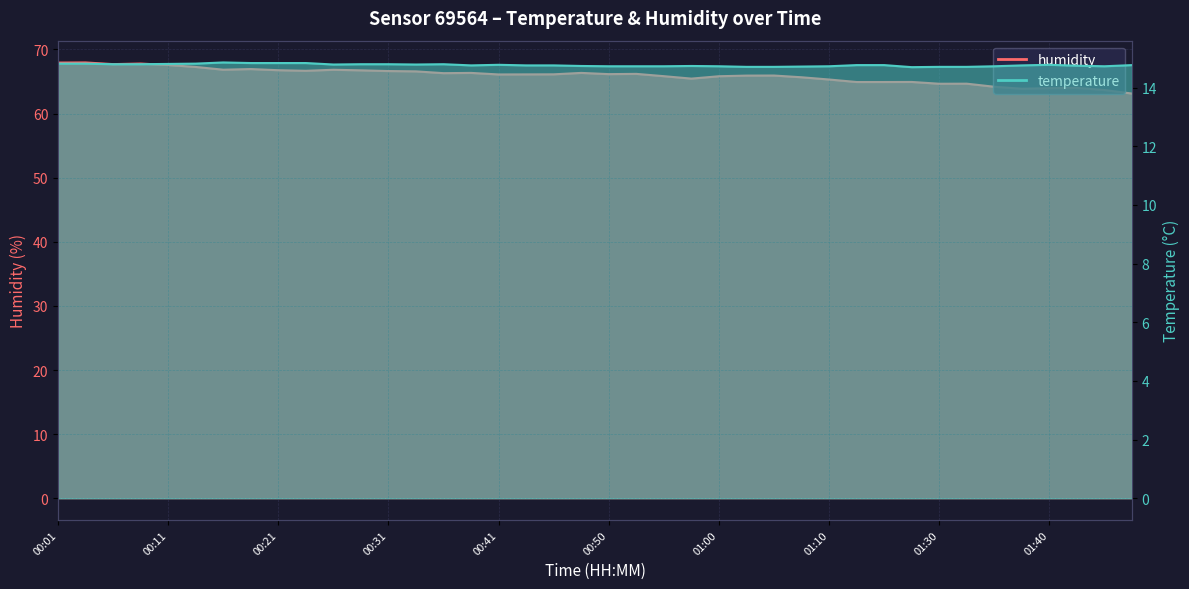

Is it true that temperature equals 14.8 at 00:19?

True